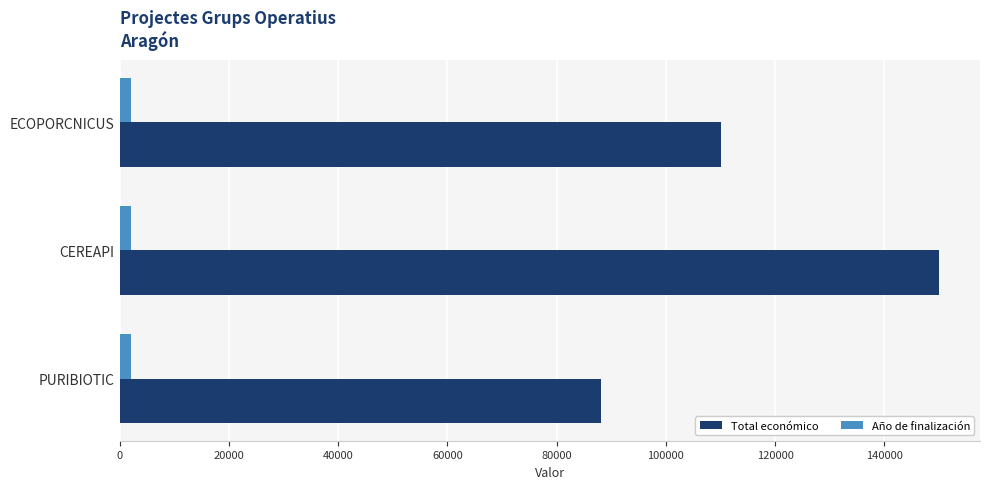

Which series has the largest total across all categories?

Total económico